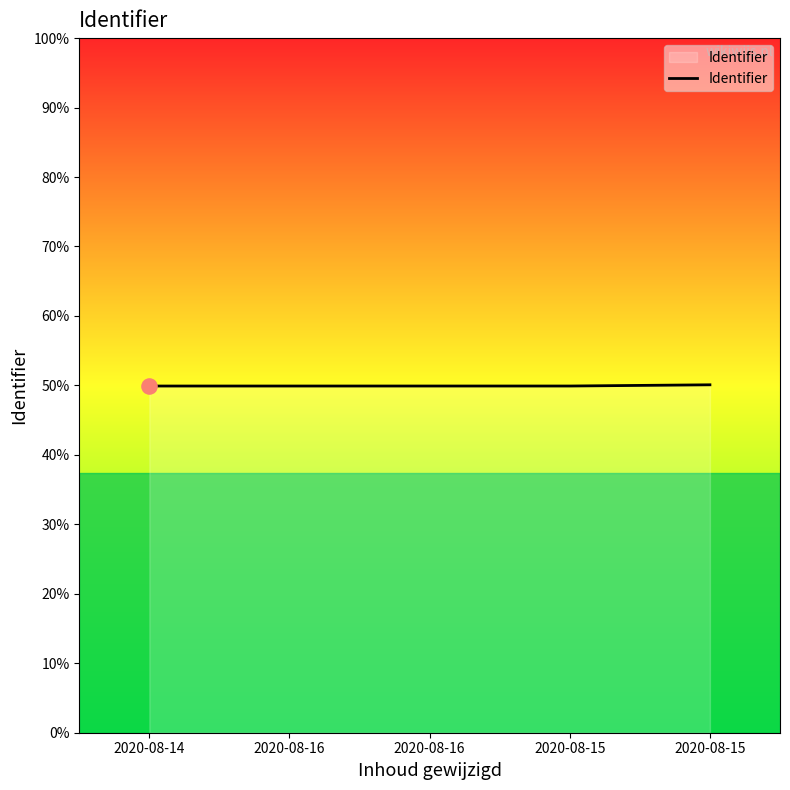

Approximately how many times larger is the value at 2020-08-16 compared to 2020-08-14?

1.0